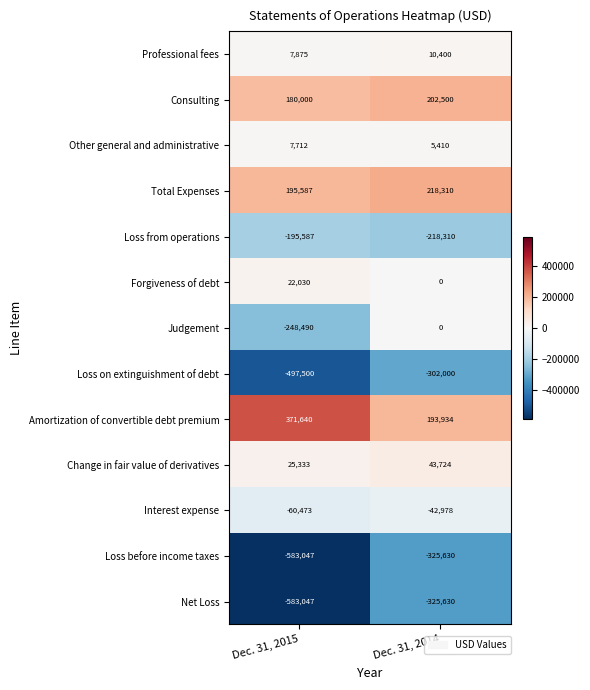

At which category does the chart reach its peak across all series?

Dec. 31, 2015